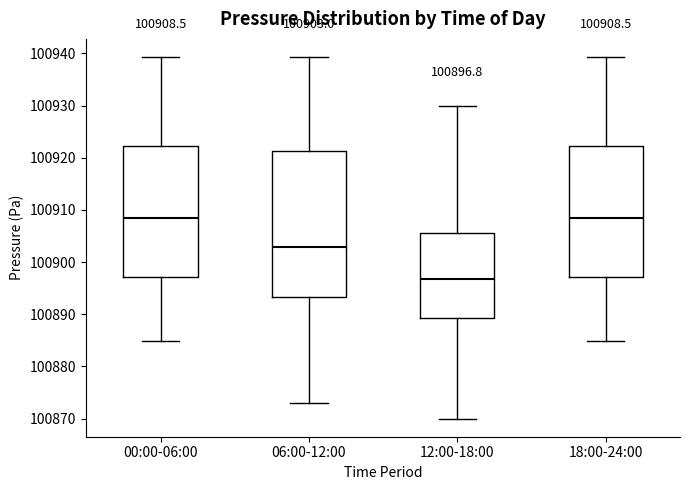

Which box is the tallest, from its lower edge to its upper edge?

06:00-12:00